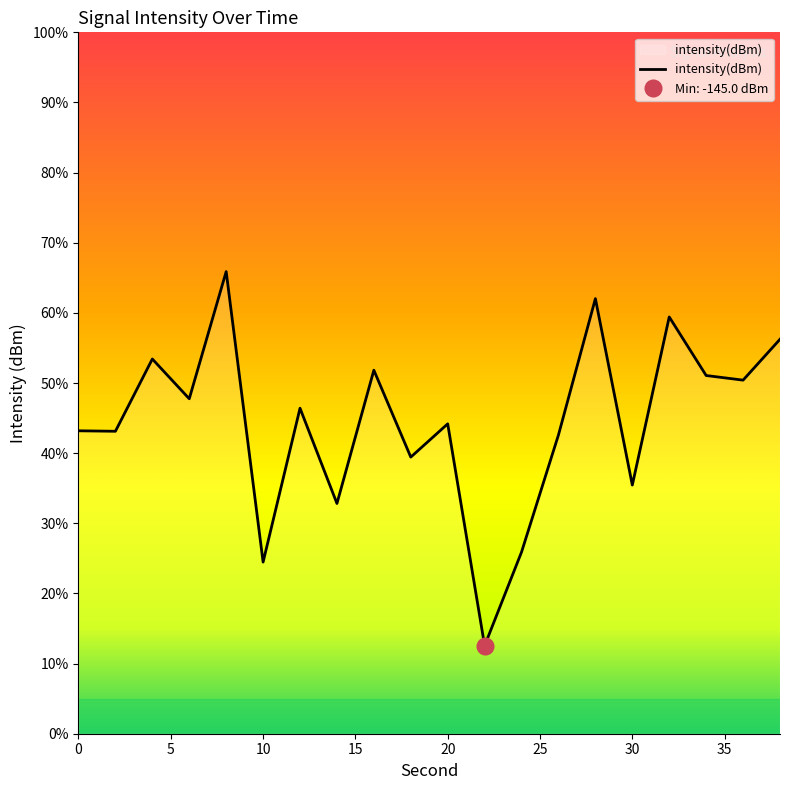

What is the value of the 7th point from the left?

46.4